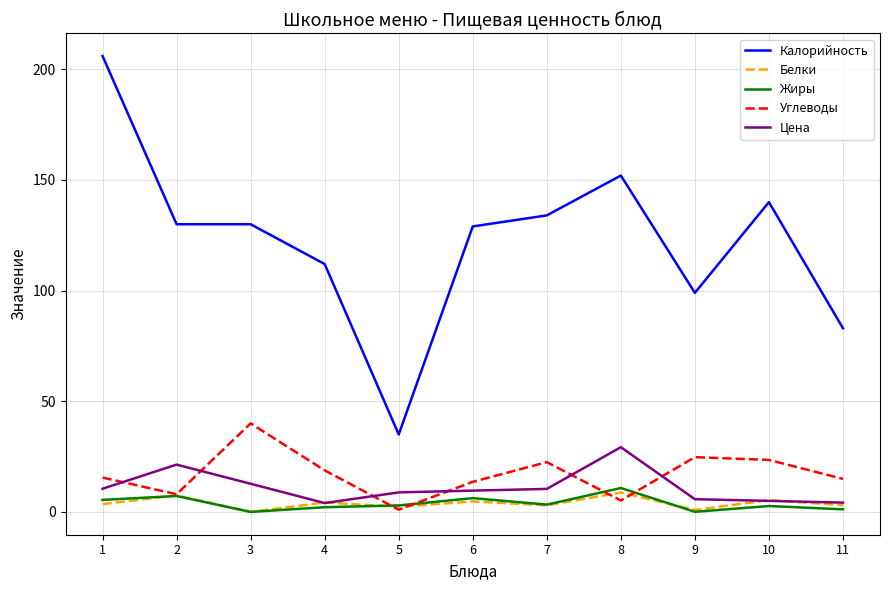

What is the average value of the Жиры series?

3.8